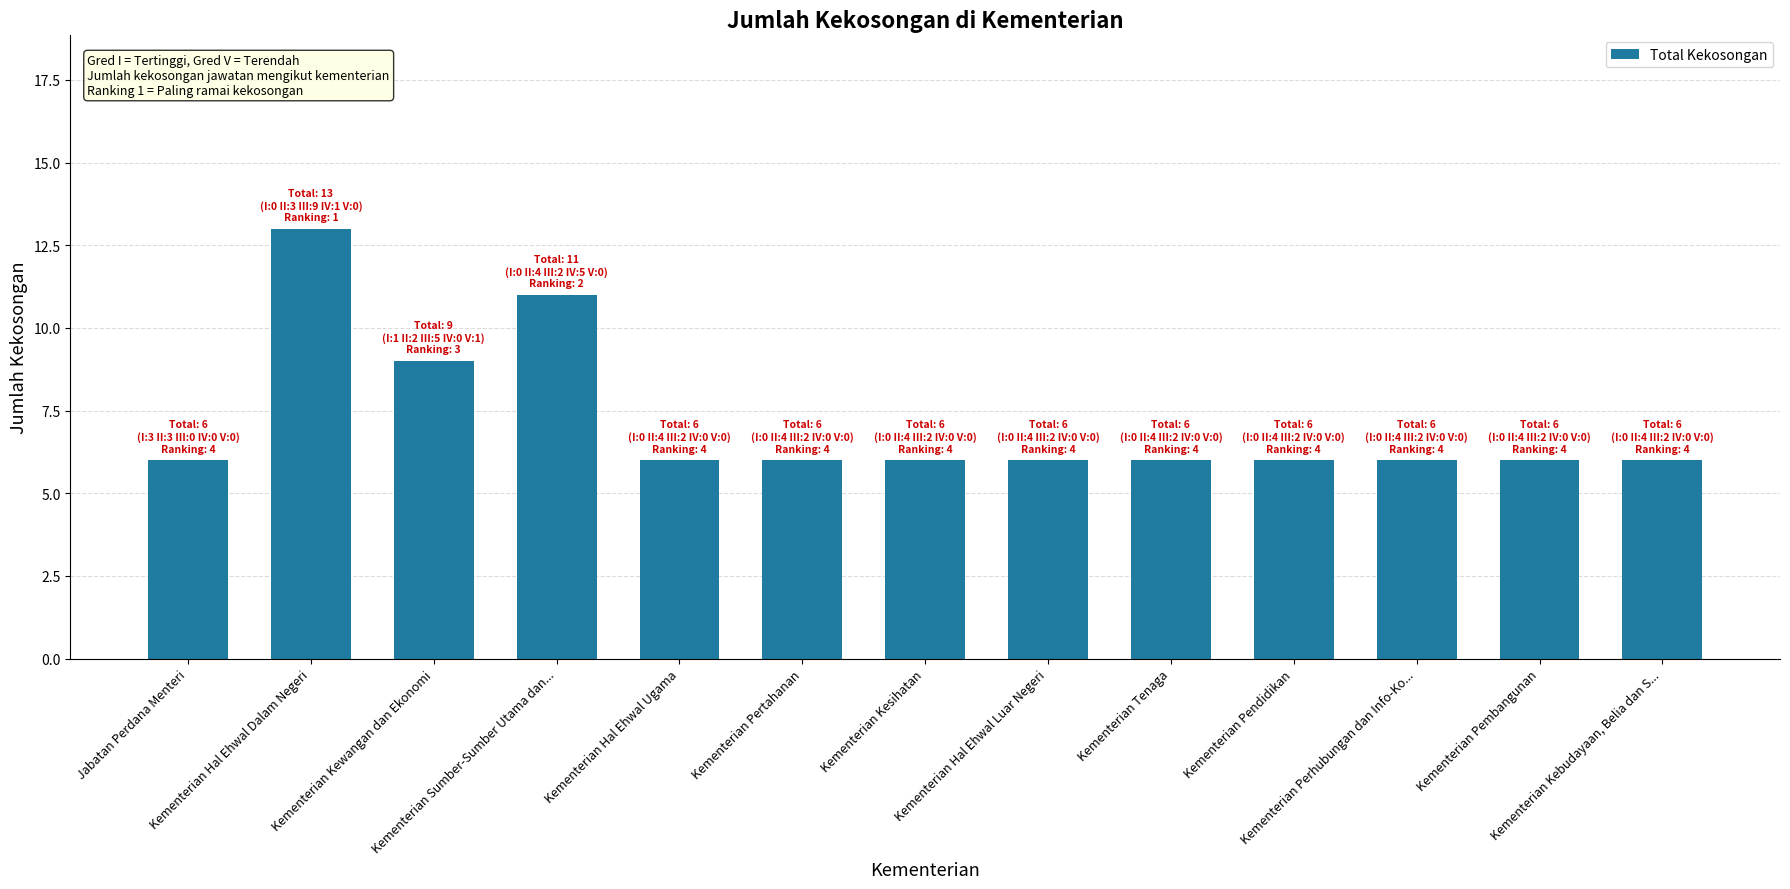

True or false: the data shows 6 at Kementerian Pertahanan.

True